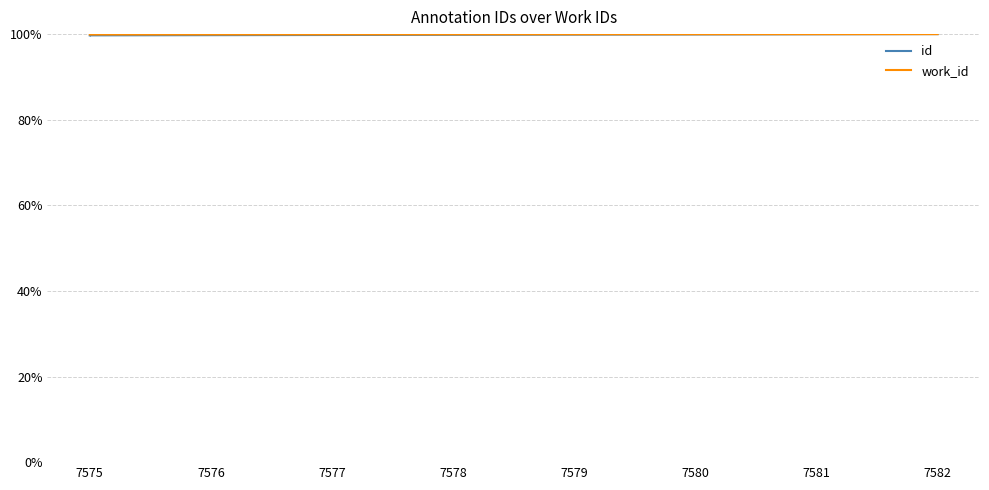

Does the chart display data point markers on the line(s)?

No